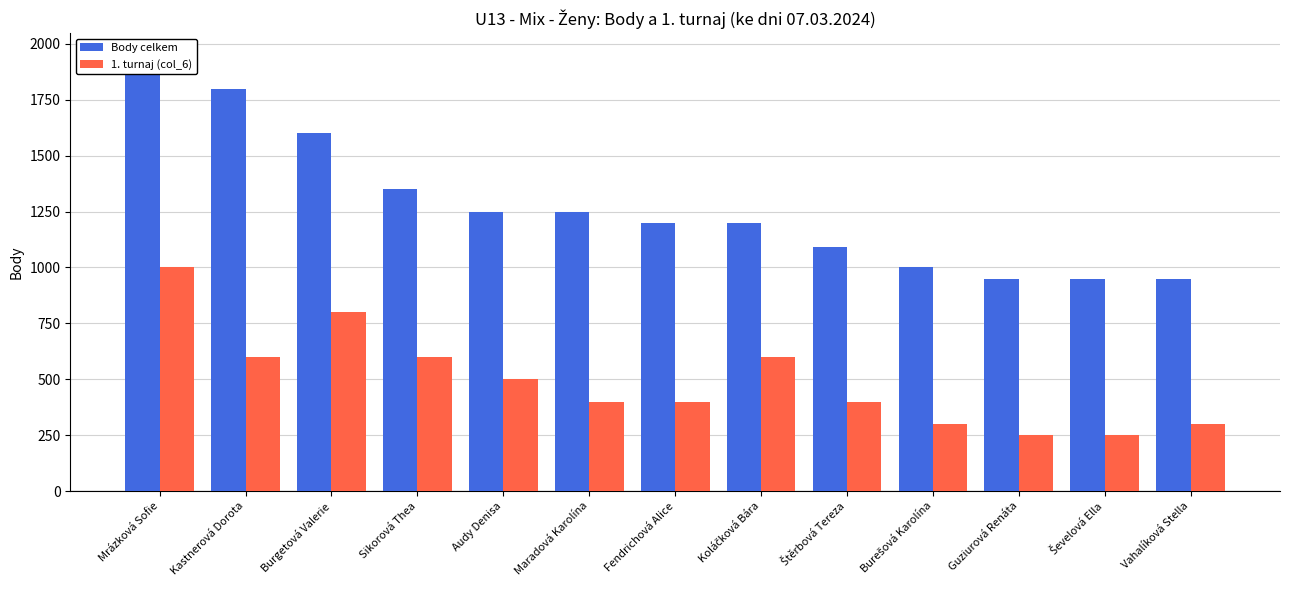

At Audy Denisa, list the series in order from largest to smallest.

Body celkem, 1. turnaj (col_6)